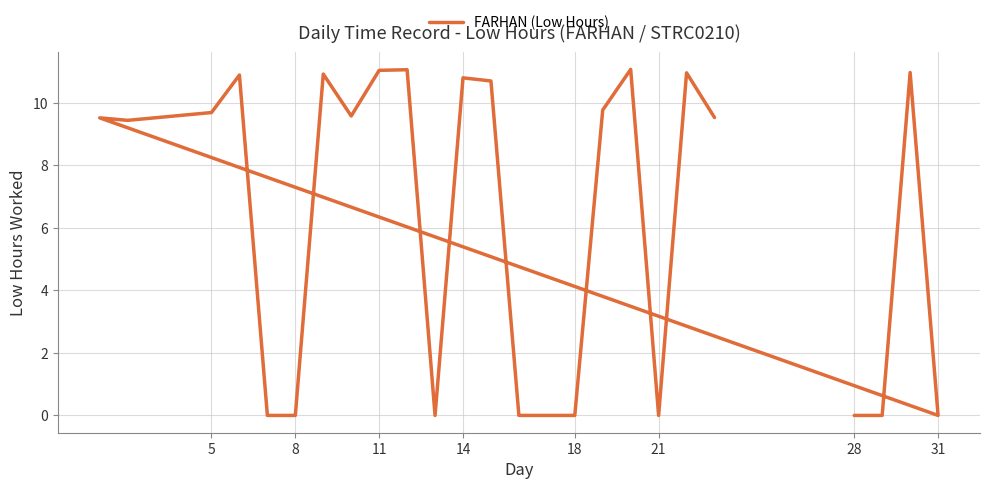

How many categories are shown in the chart?

24